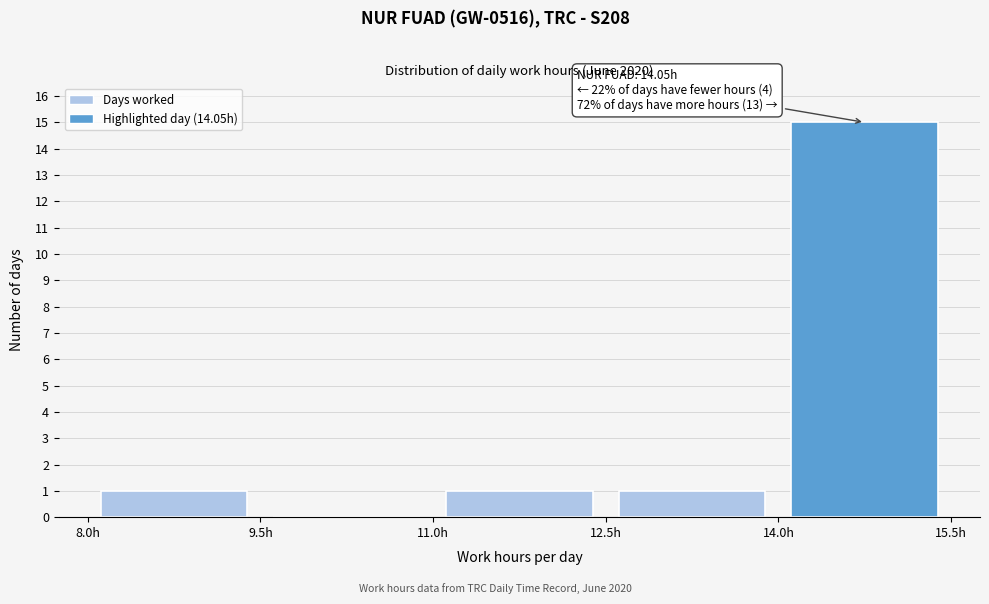

Over which range of the x-axis is the bar tallest?

14.0 to 15.5